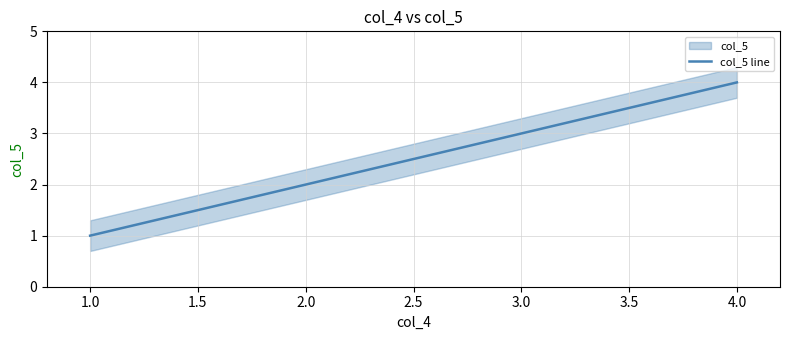

How many data points are less than 3?

2